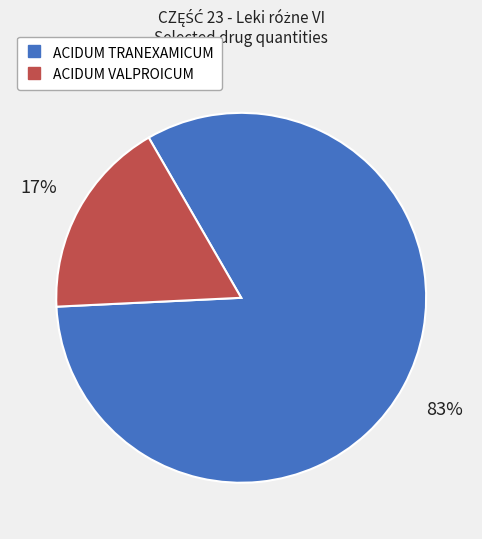

Is ACIDUM TRANEXAMICUM the majority of the pie?

Yes